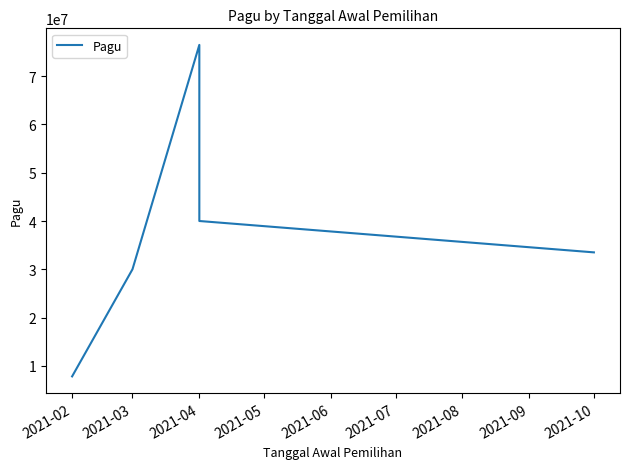

Reading right to left, extract all data points from this chart.

33500000	40000000	76488000	30000000	7800000